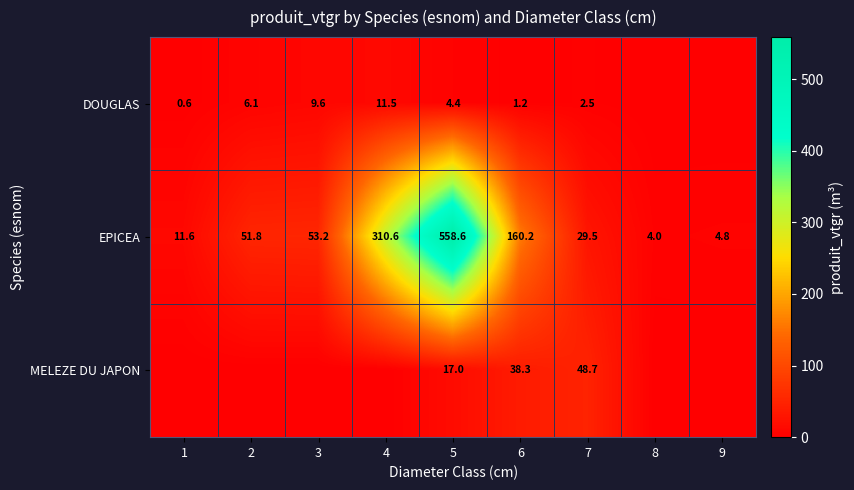

Is it true that EPICEA equals 829.3 at 5?

False